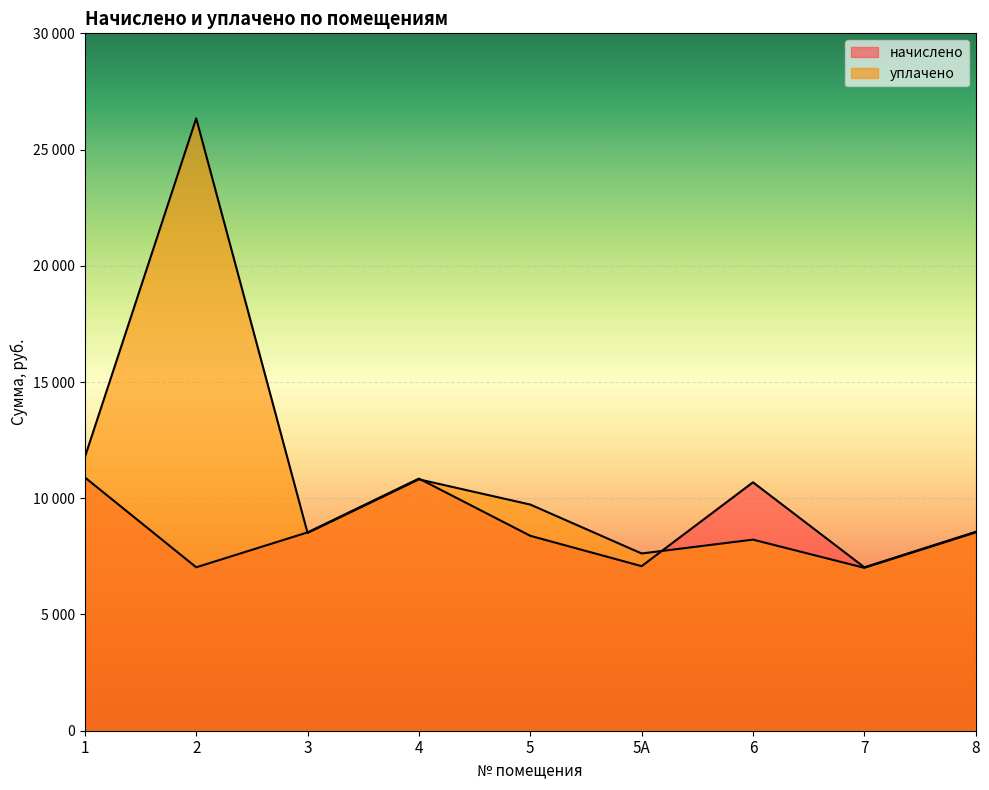

Which series changed the most between 3 and 8?

начислено